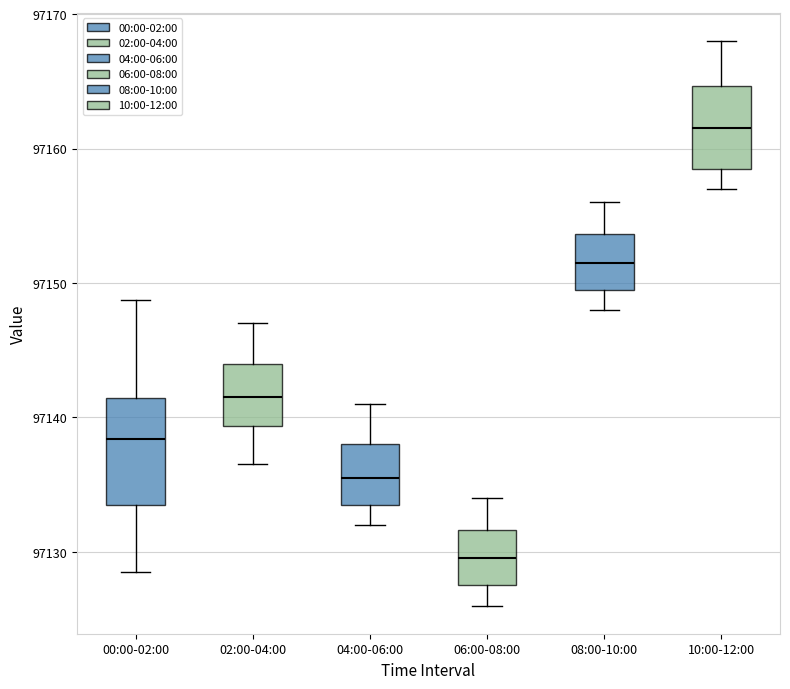

Reading left to right, transcribe this box plot: for each box, give where its median line is, the range the box spans, and where its two whiskers end, as read against the y-axis. The values are not printed on the chart, so give them approximately, as read against the axis.

00:00-02:00: median 97138, box 97133 to 97141, whiskers 97129 to 97149
02:00-04:00: median 97142, box 97139 to 97144, whiskers 97137 to 97147
04:00-06:00: median 97136, box 97134 to 97138, whiskers 97132 to 97141
06:00-08:00: median 97130, box 97128 to 97132, whiskers 97126 to 97134
08:00-10:00: median 97152, box 97150 to 97154, whiskers 97148 to 97156
10:00-12:00: median 97162, box 97159 to 97165, whiskers 97157 to 97168